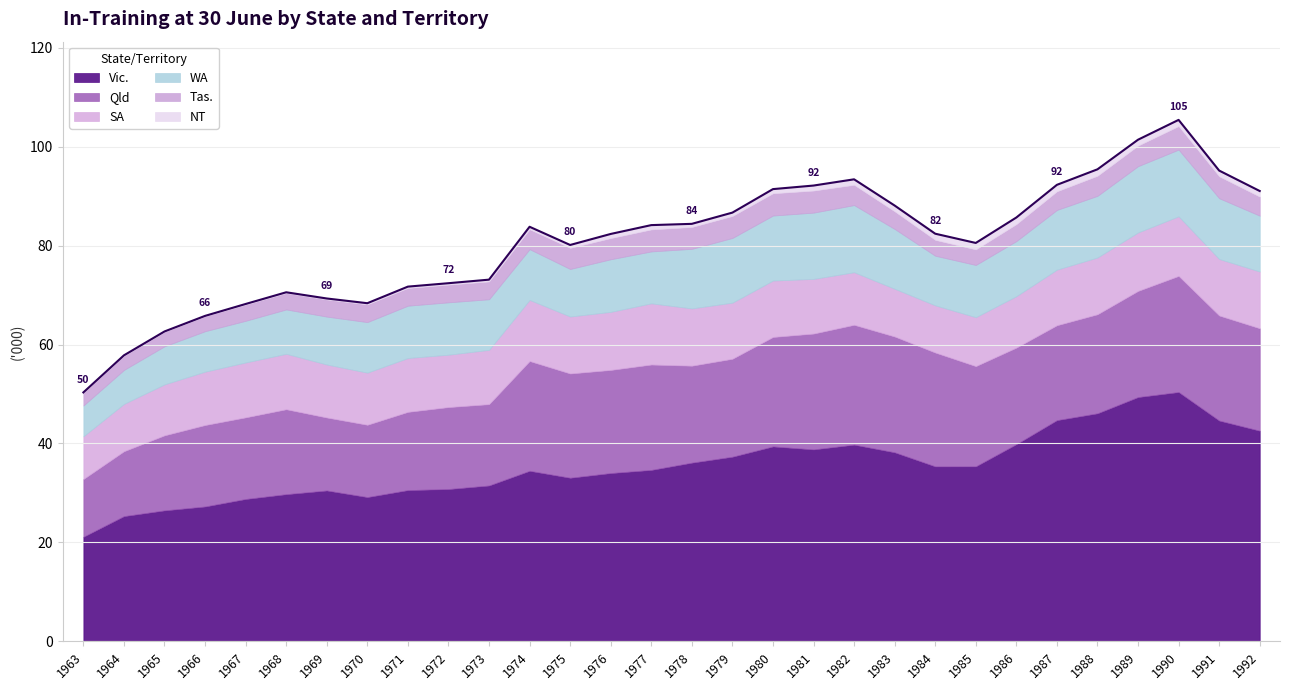

What is the greatest value displayed?

50.4